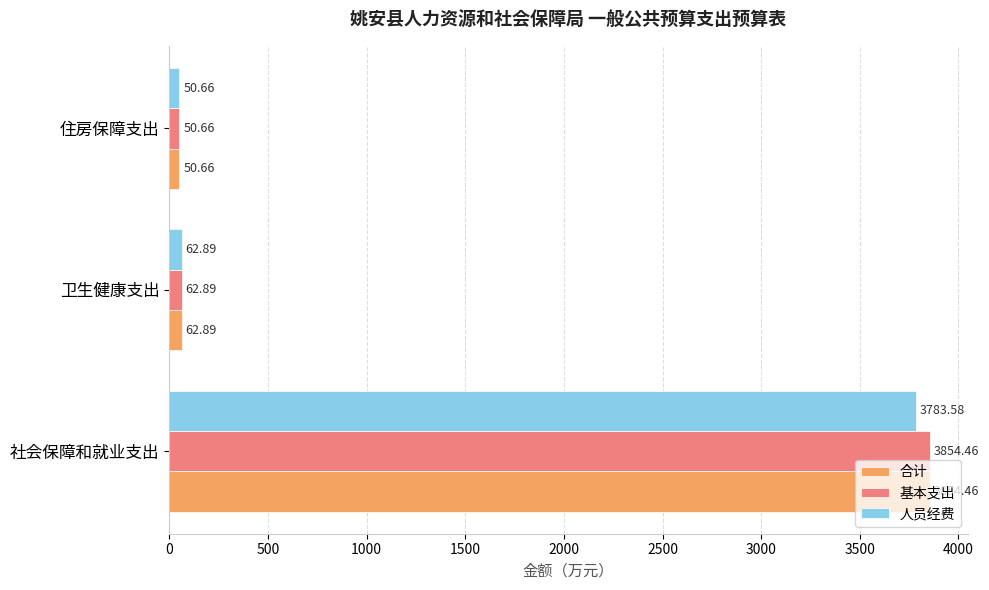

What is the lowest value of the 人员经费 series?

50.7